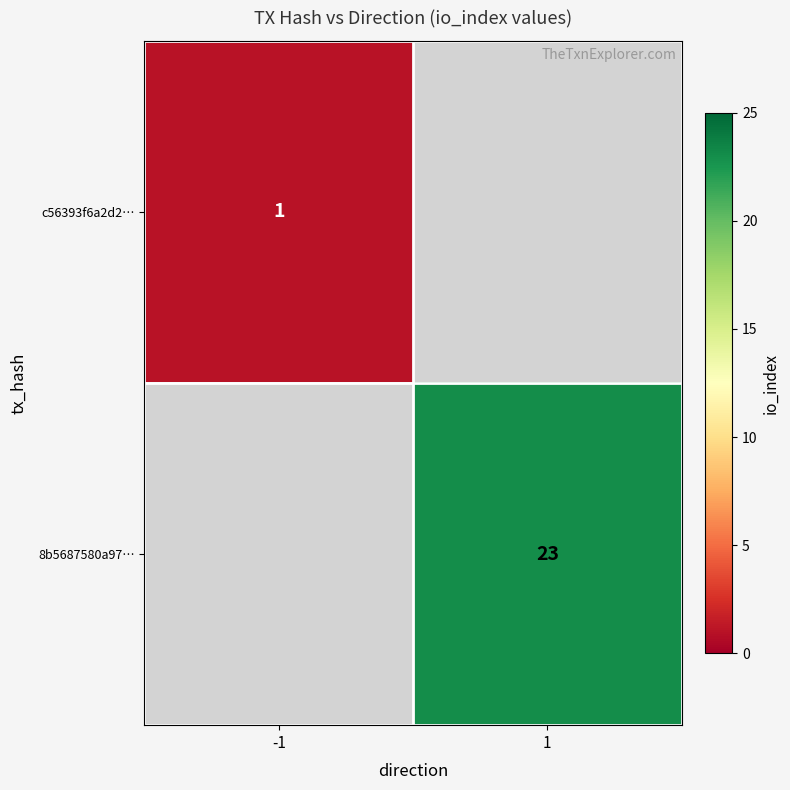

True or false: c56393f6a2d2… has a value of 1 at -1.

True